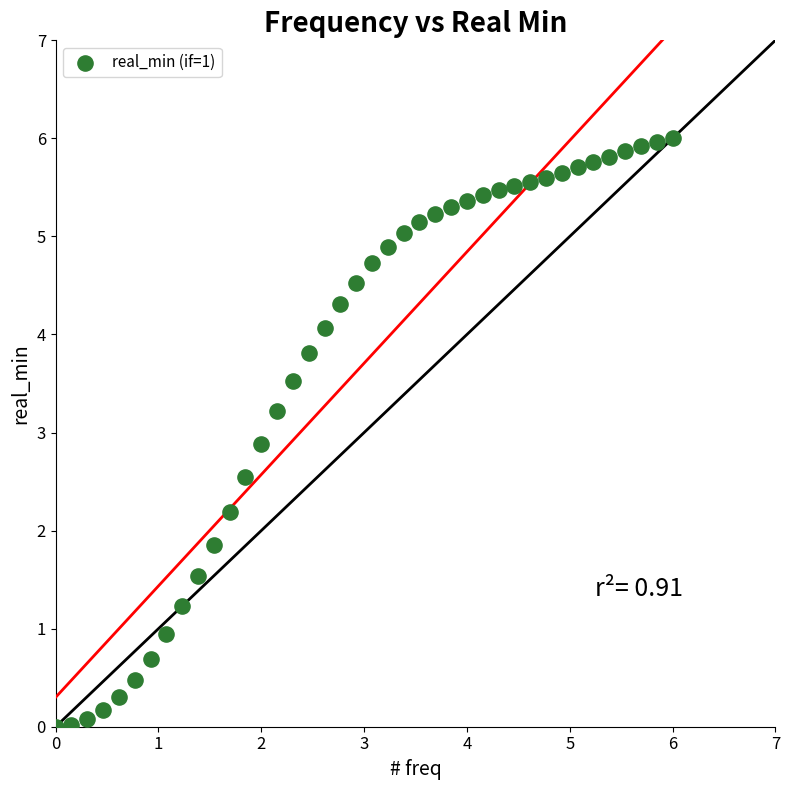

What Y value in the scatter plot is closest to 3?

2.9